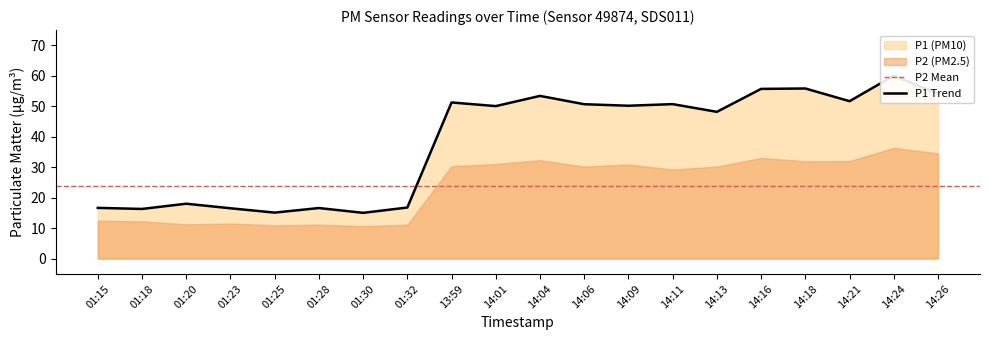

The chart shows a value of 48.2 at 14:13. True or false?

True